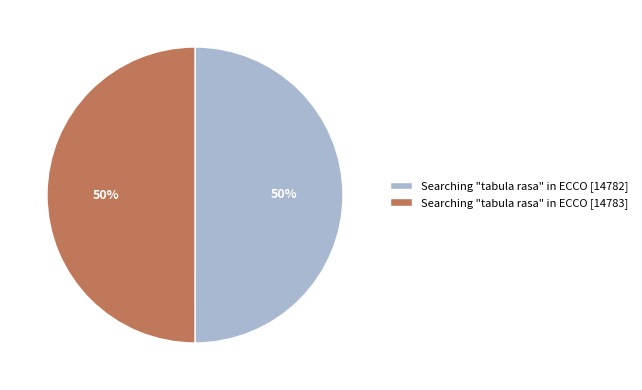

To the nearest percent, what is the average slice percentage?

50%